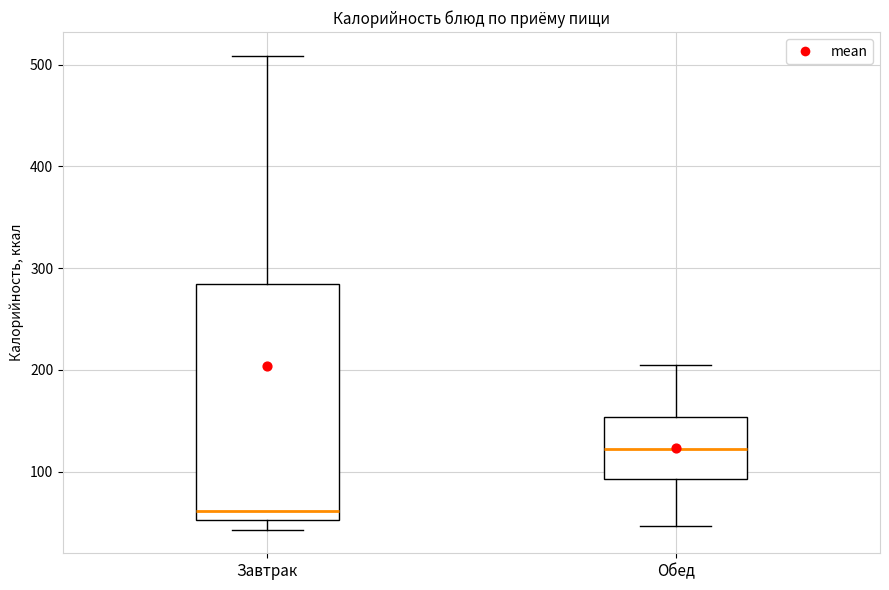

Comparing the boxes themselves (not the whiskers), which one is the tallest?

Завтрак